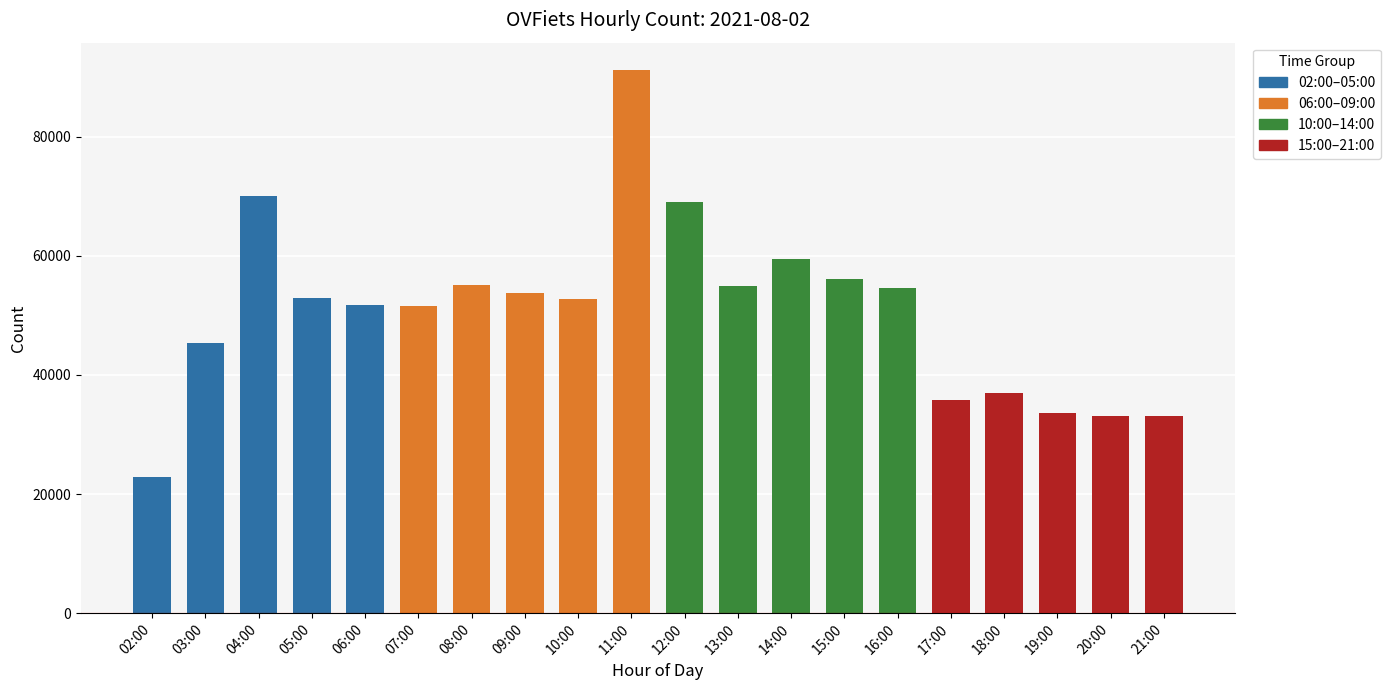

At which category does the chart reach its minimum across all series?

02:00